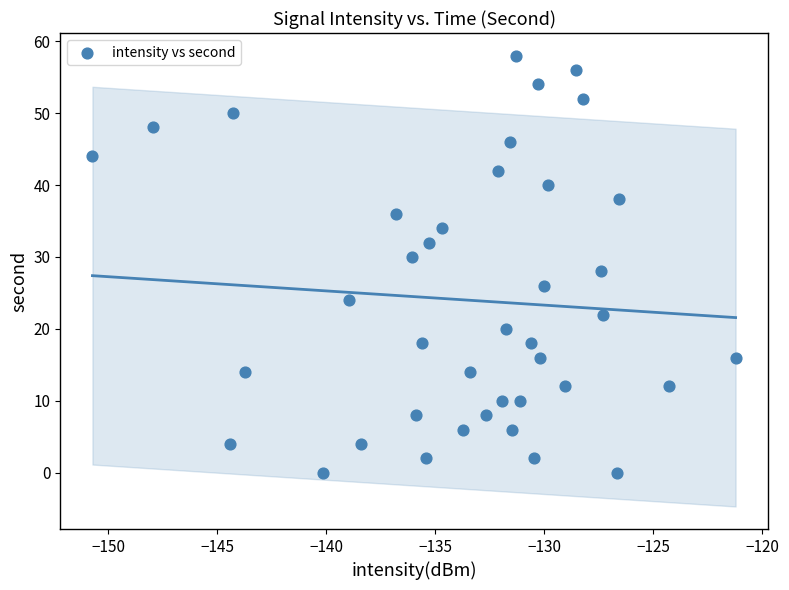

What is the range of Y values (max minus min)?

58